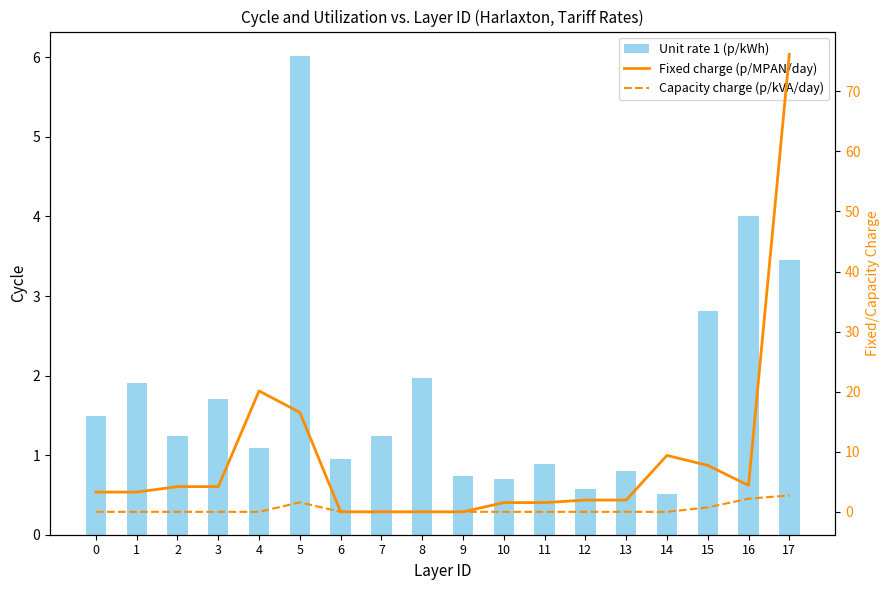

At which category is the sum across all series the highest?

17